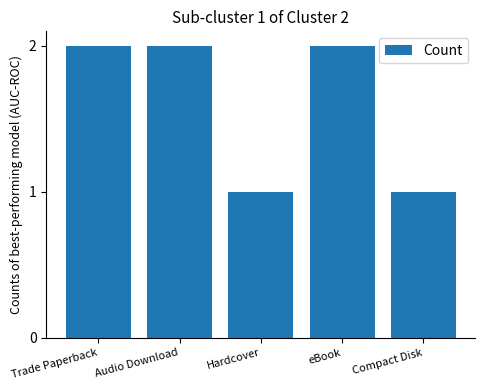

Approximately how many times larger is the value at eBook compared to Trade Paperback?

1.0